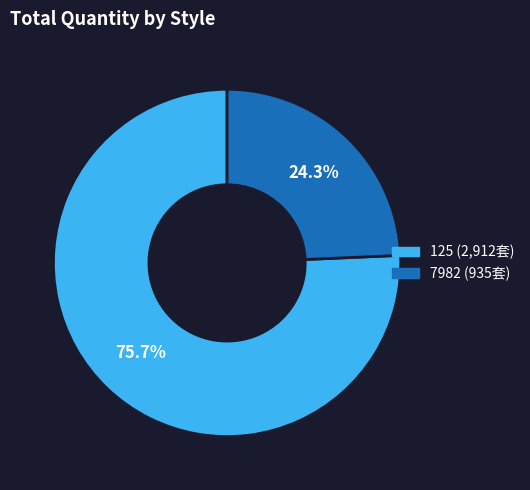

Rank the categories by value from highest to lowest.

125, 7982